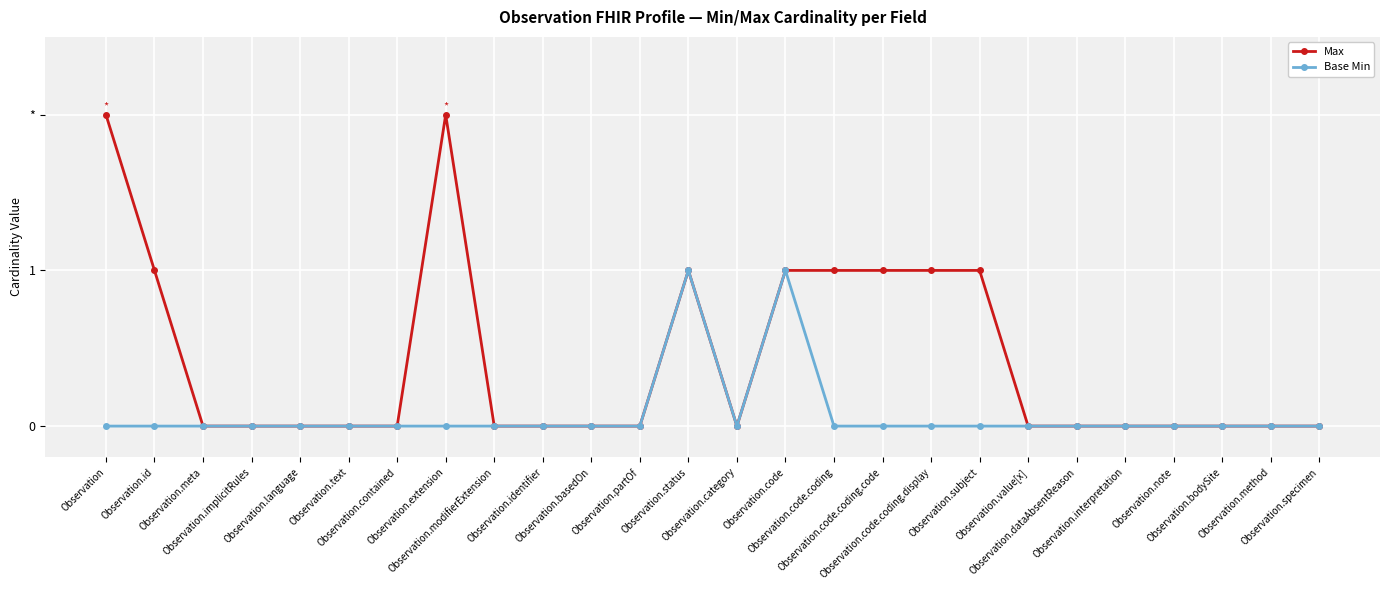

Between Observation.contained and Observation.value[x], which series saw the biggest shift?

Max